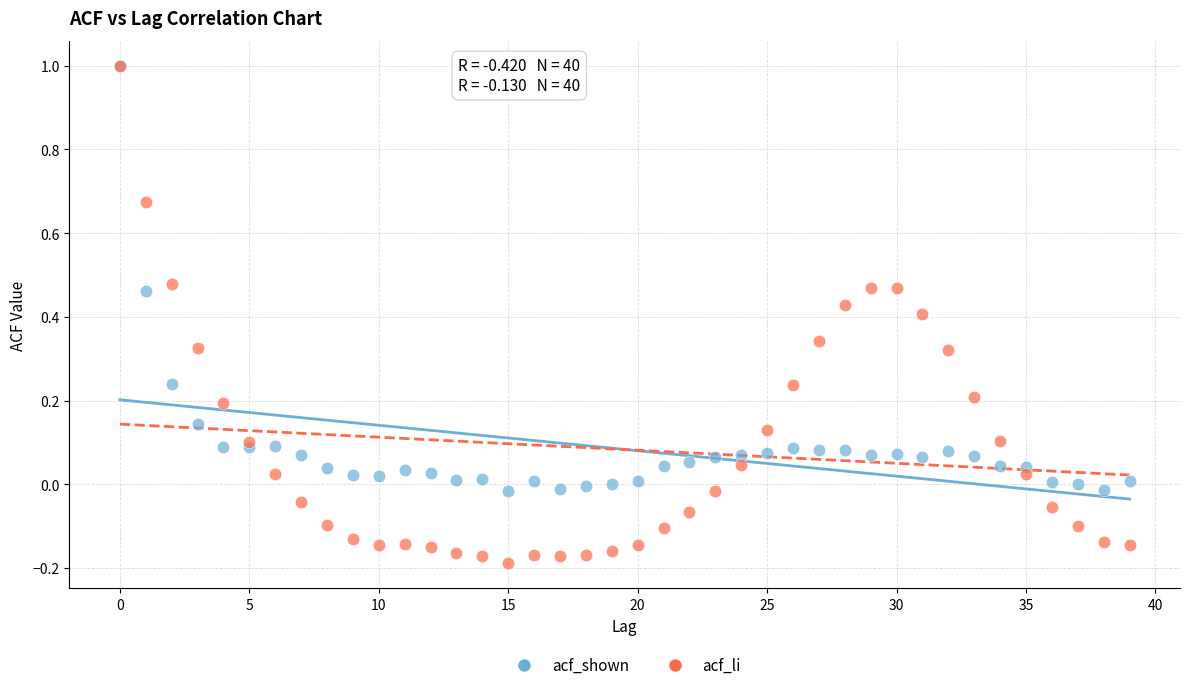

What are all the series names shown in the legend?

acf_shown, acf_li